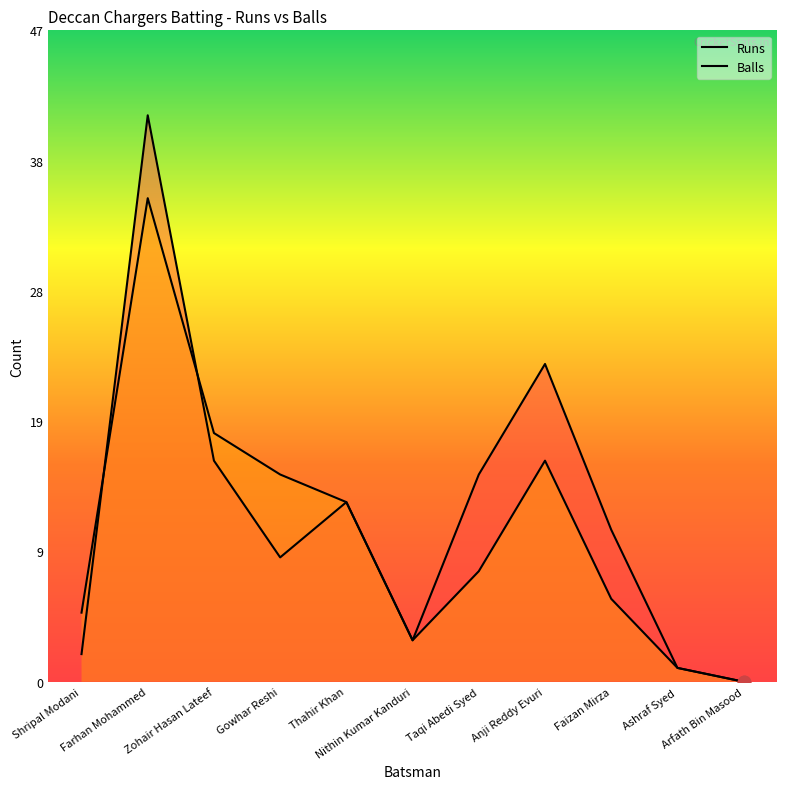

What are all the series names shown in the legend?

Runs, Balls